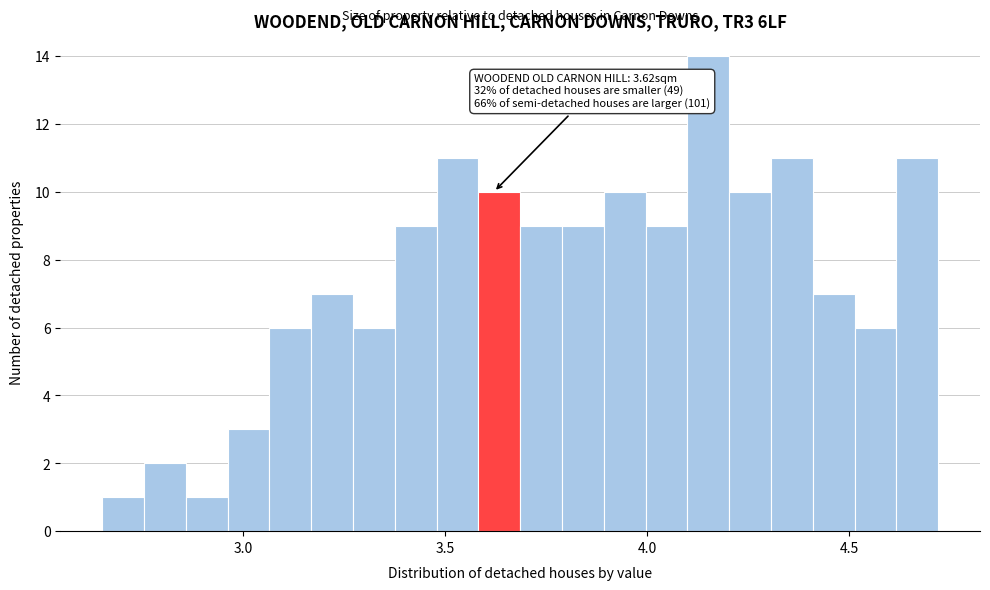

Read against the x-axis, roughly where is the centre of the tallest bar?

4.15